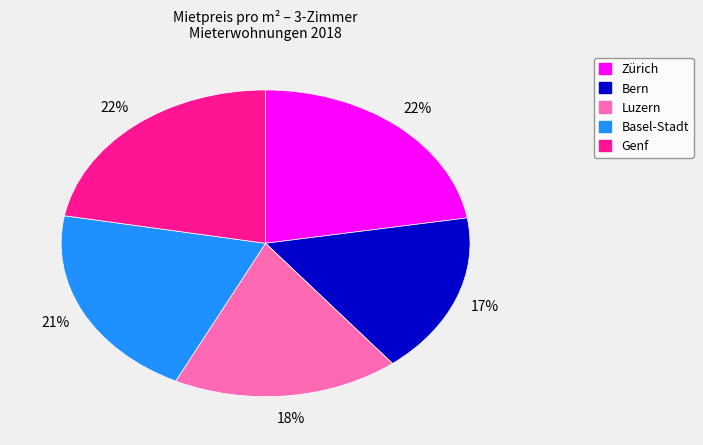

What is the smallest slice in the pie chart?

Bern